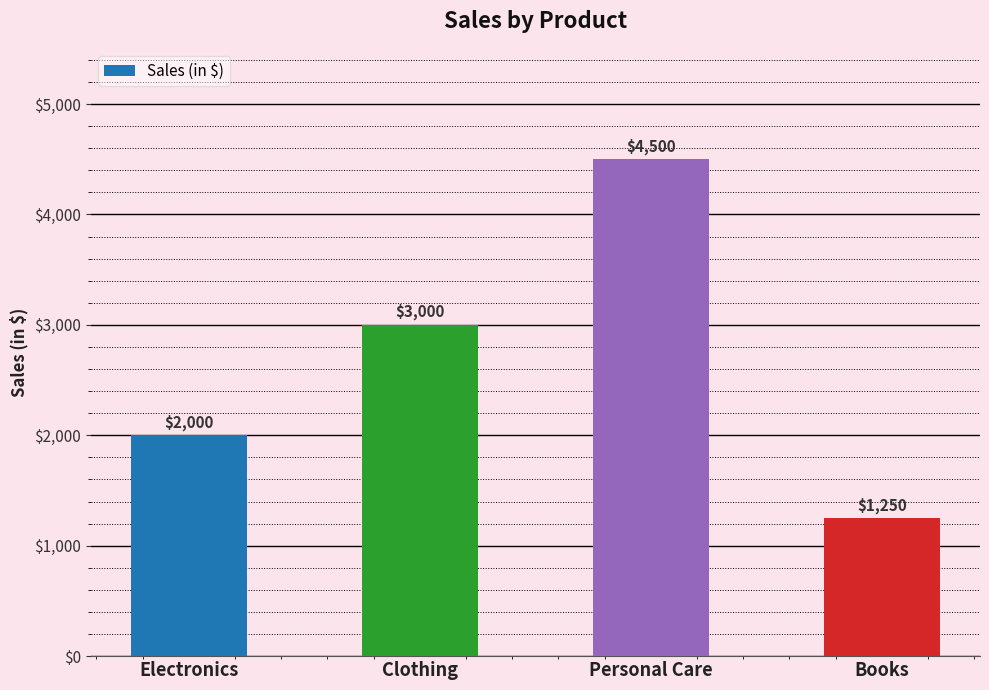

Where is the data nearest to the value 2875?

Clothing